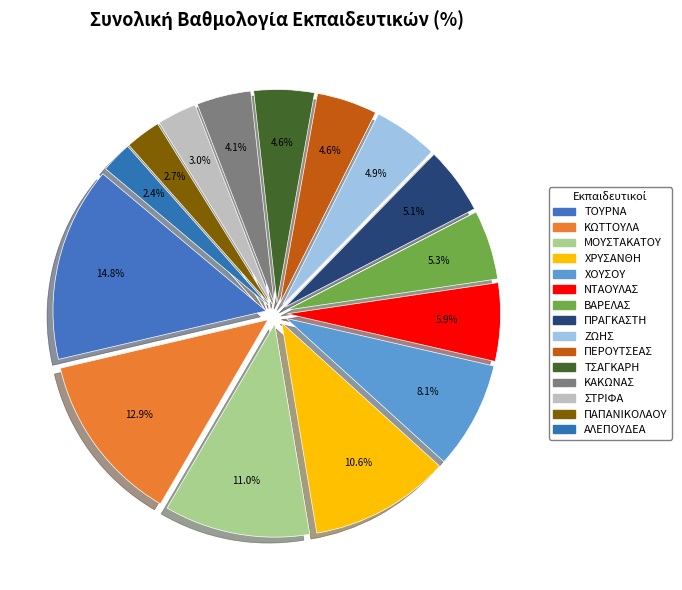

How many segments does this pie chart have?

15